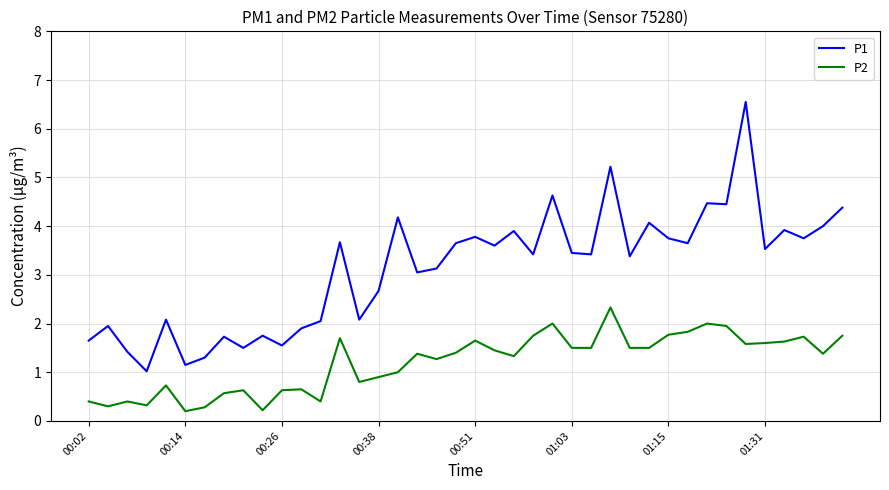

How many lines are shown in the chart?

2